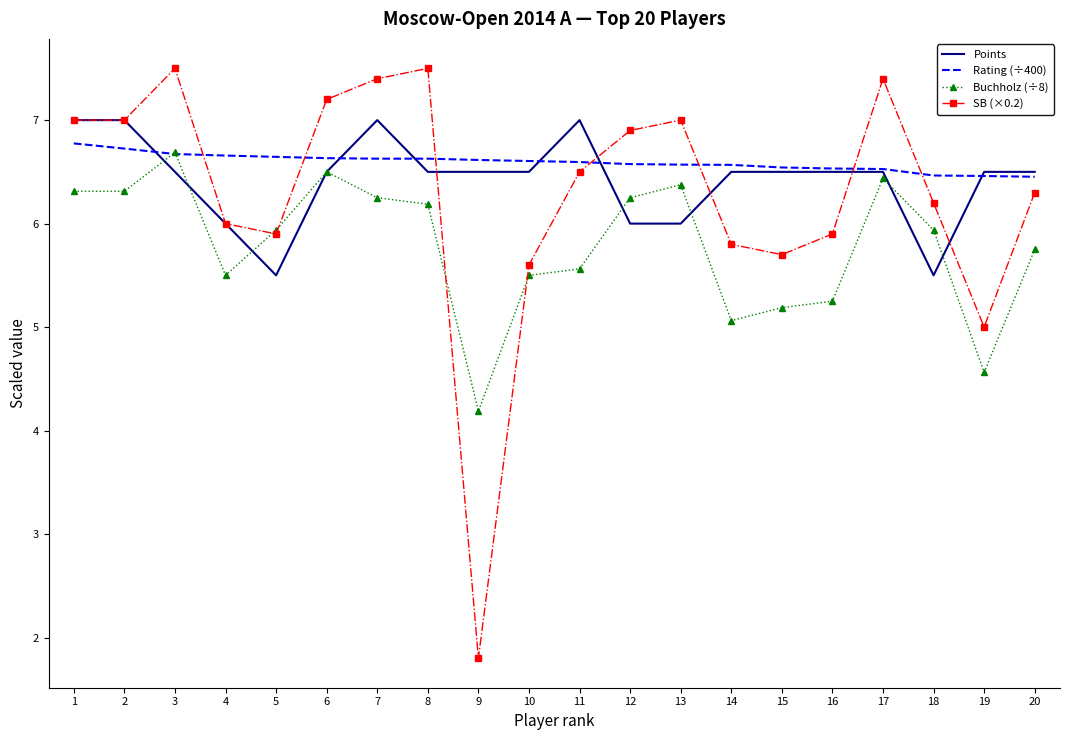

What is the sum of all SB (×0.2) values?

125.6